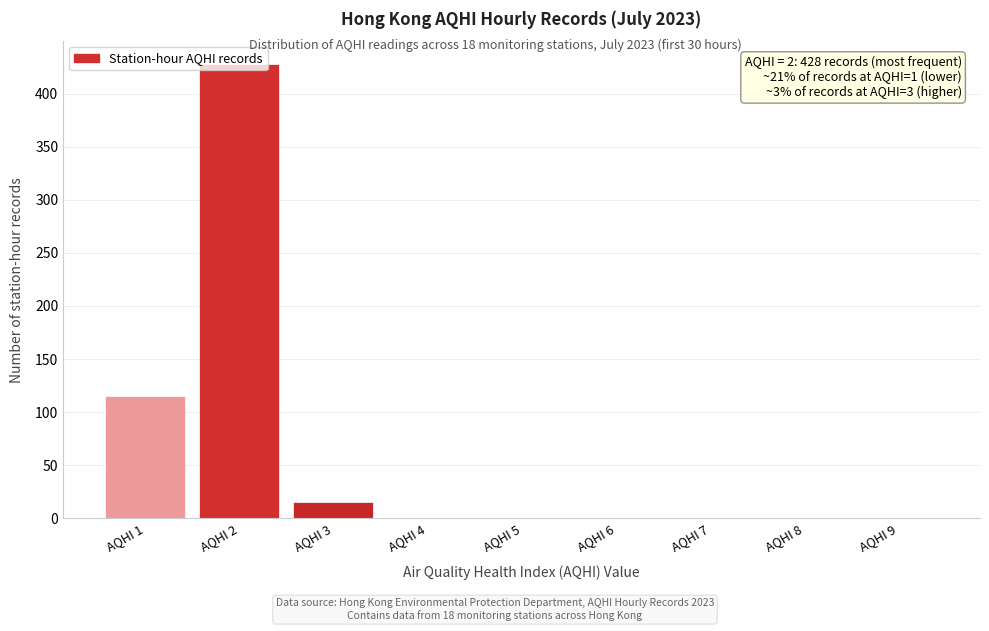

What is the greatest value displayed?

428